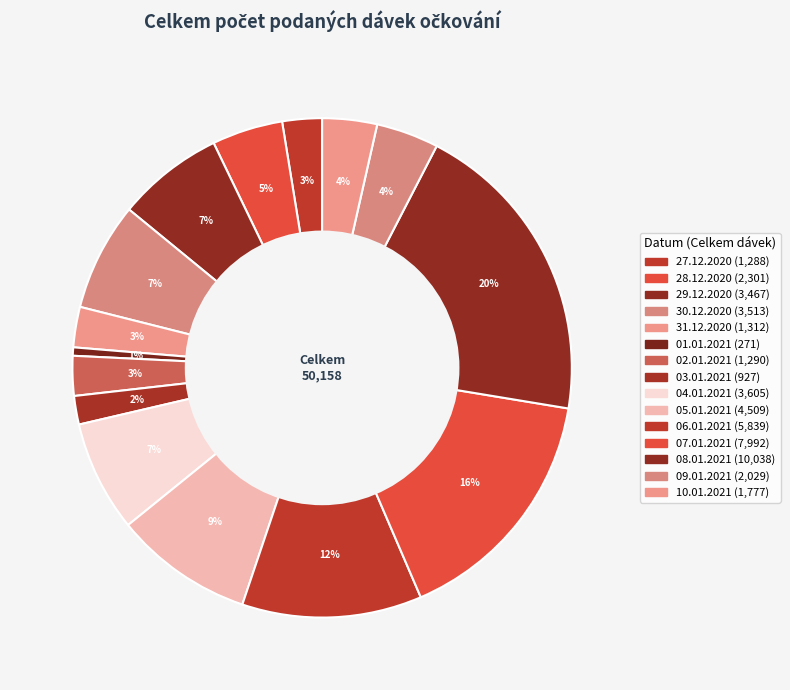

What is the largest slice in the pie chart?

08.01.2021